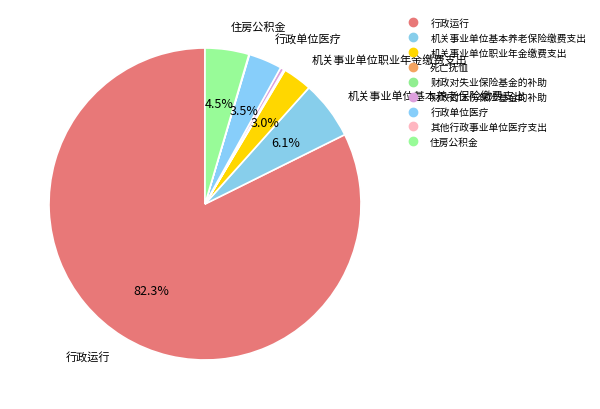

True or false: 住房公积金 accounts for 5% of the total.

True